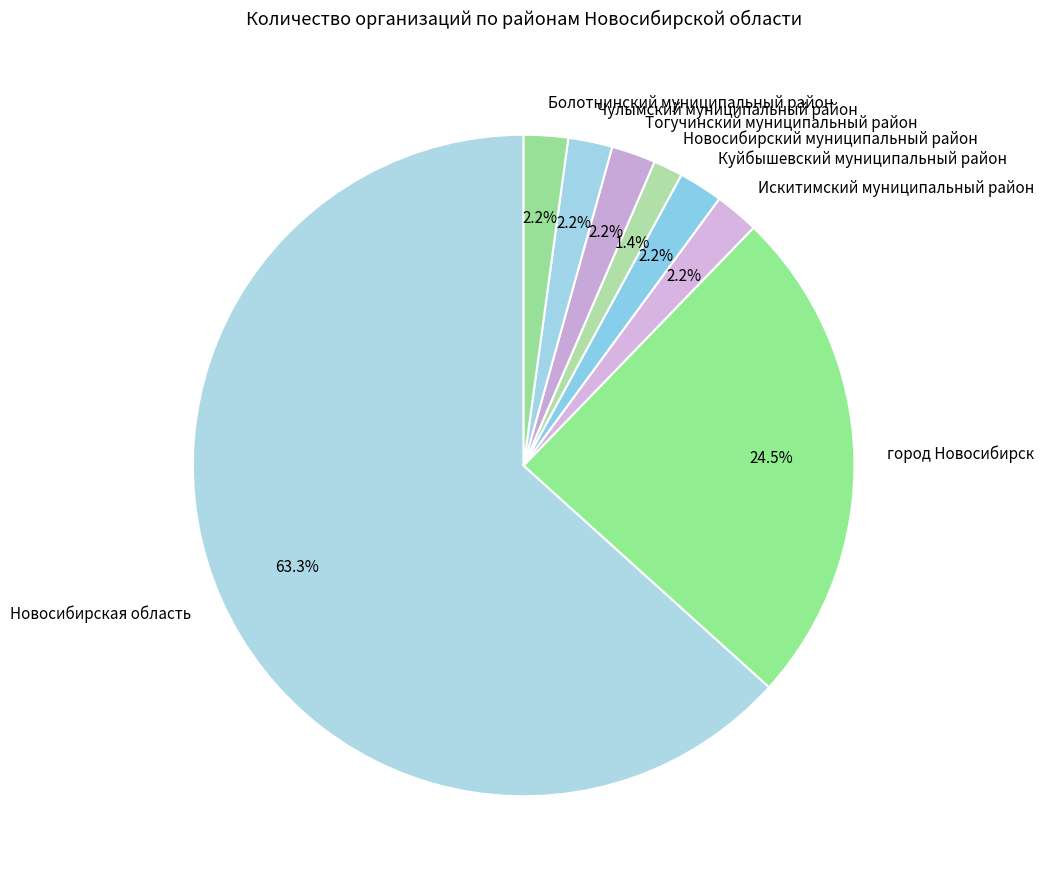

To the nearest percent, what is the difference between the largest and smallest slice percentages?

62%